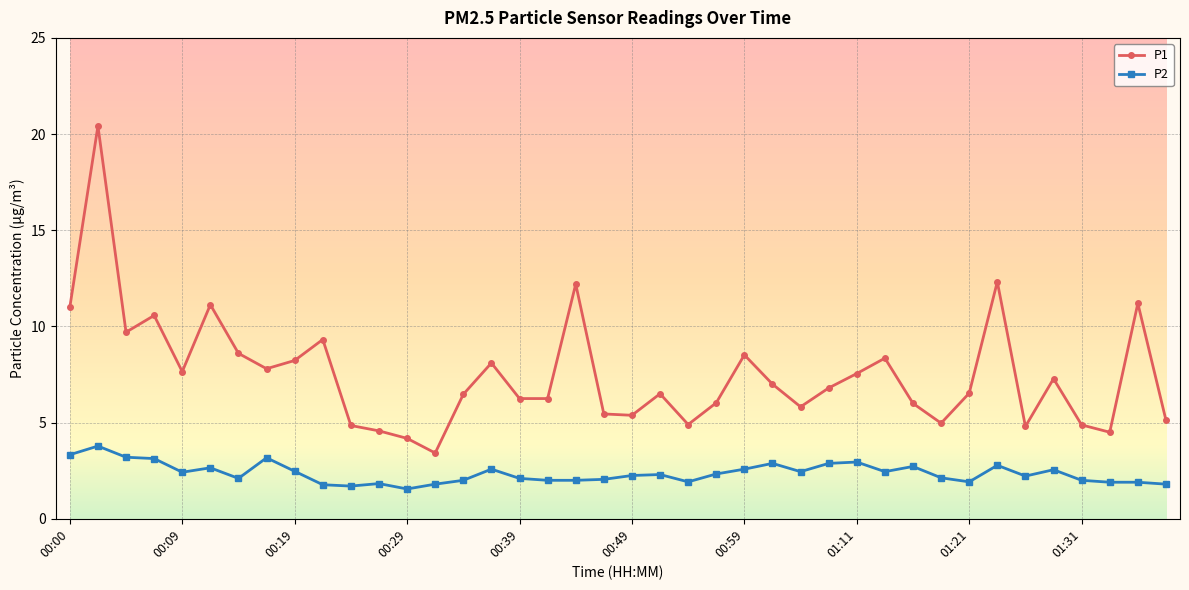

What is the difference between the maximum and minimum values in the P2 series?

2.2